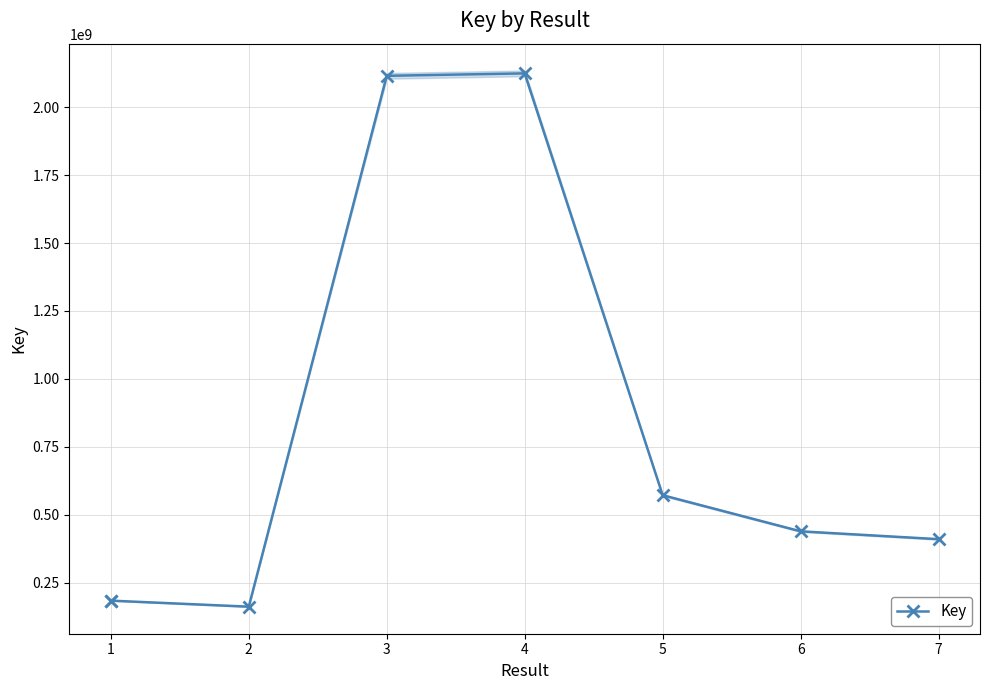

What is the sum of all values?

6191238432